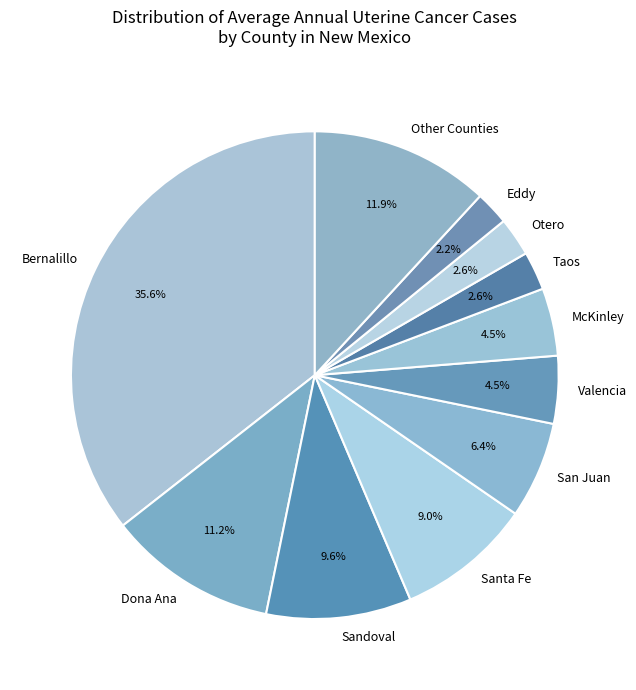

How many slices are in this pie chart?

11